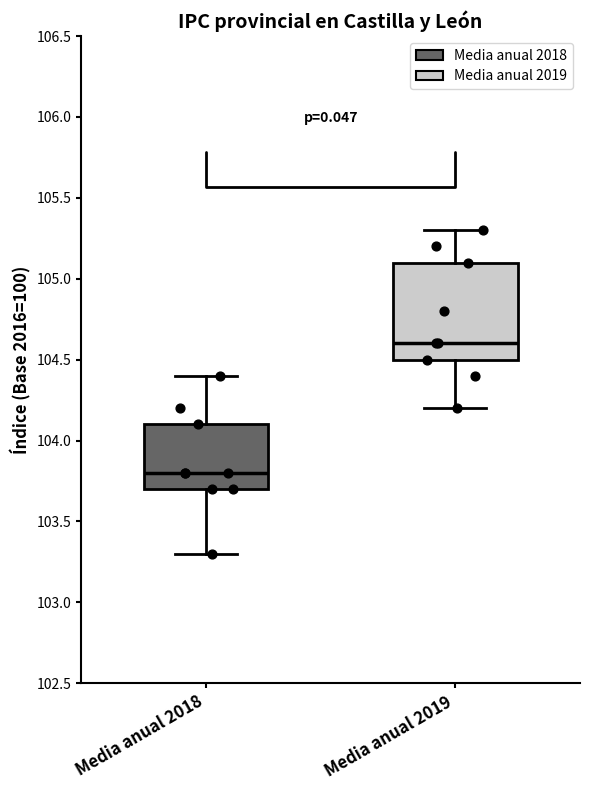

Comparing the boxes themselves (not the whiskers), which one is the tallest?

Media anual 2019